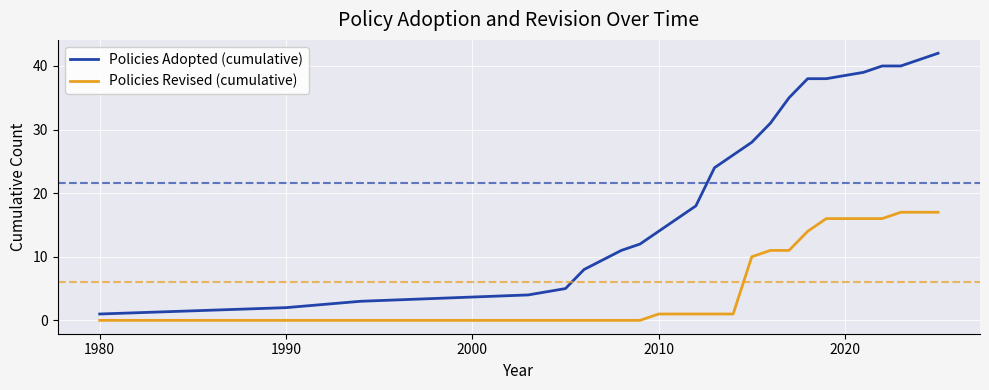

Which series has the largest total across all categories?

Policies Adopted (cumulative)